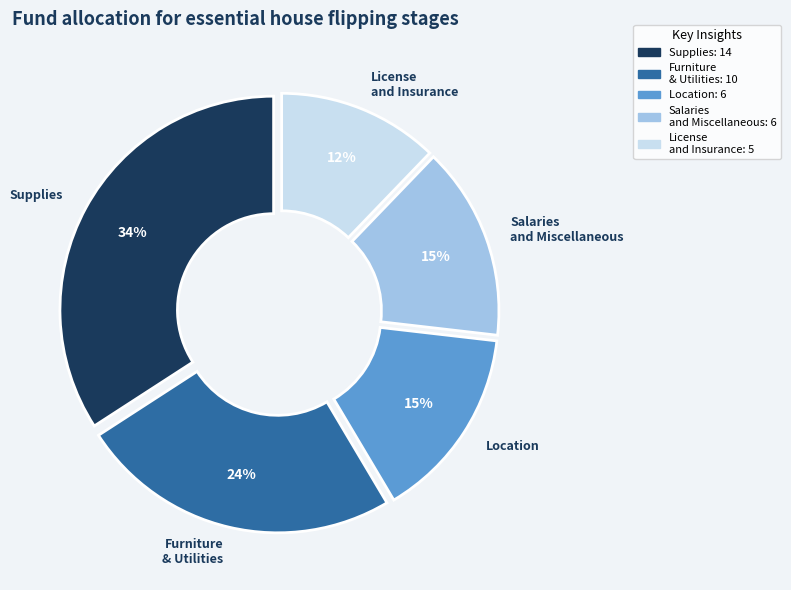

To the nearest percent, what is the average slice percentage?

20%